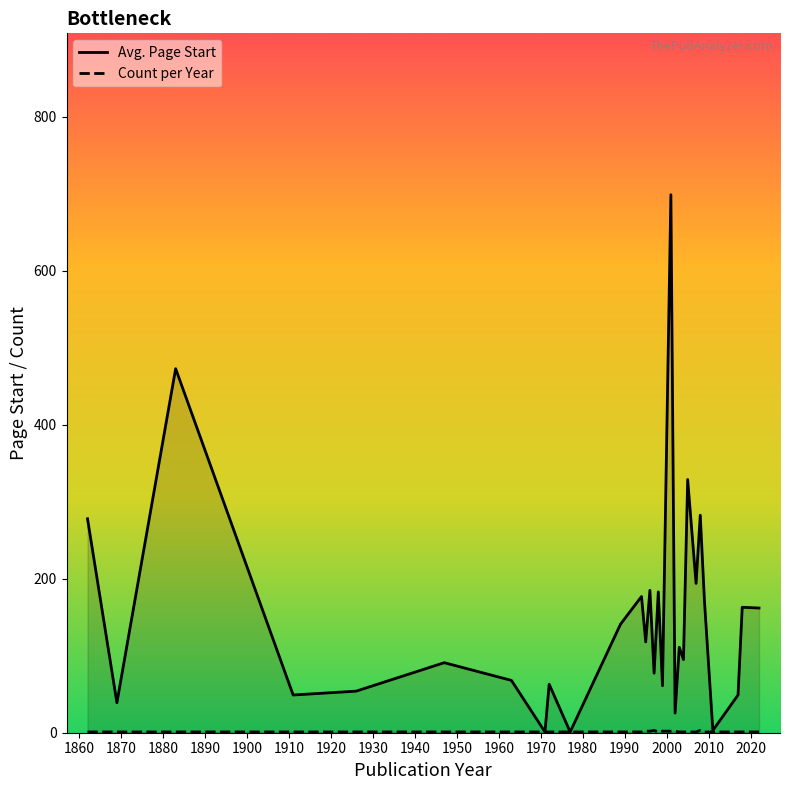

Which series has the widest spread of values?

Avg. Page Start